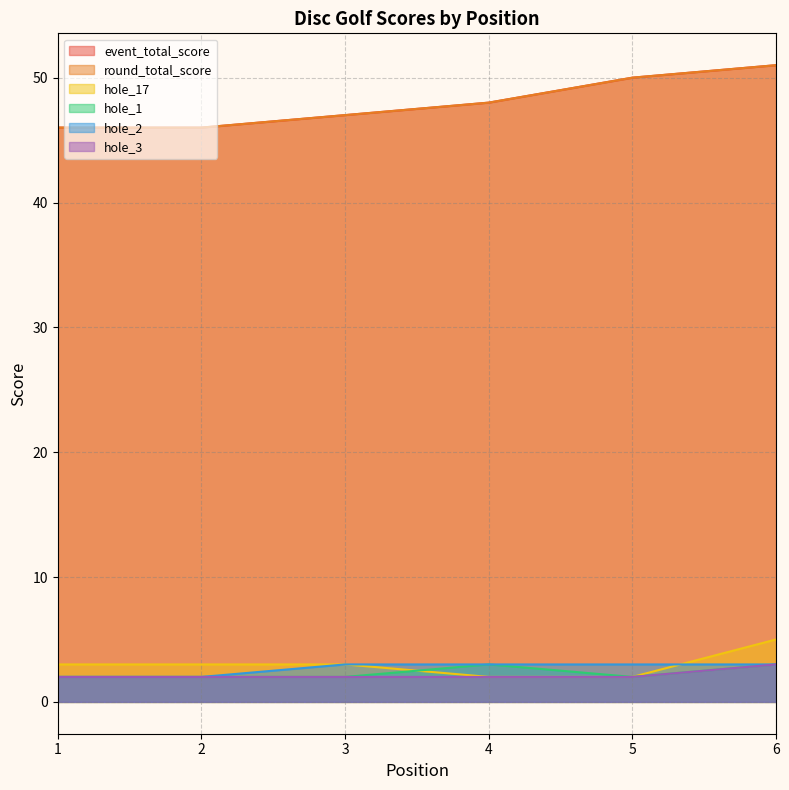

What is the sum of the event_total_score values at 1 and 4?

94